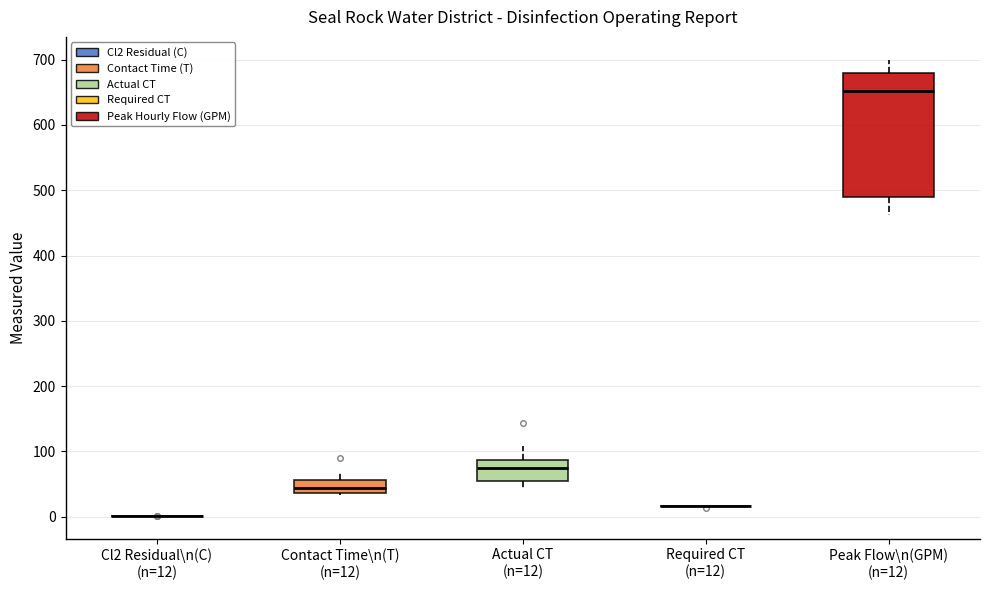

Where does the upper whisker of the box for Actual CT (n=12) end on the y-axis? The values are not printed on the chart, so give them approximately, as read against the axis.

110